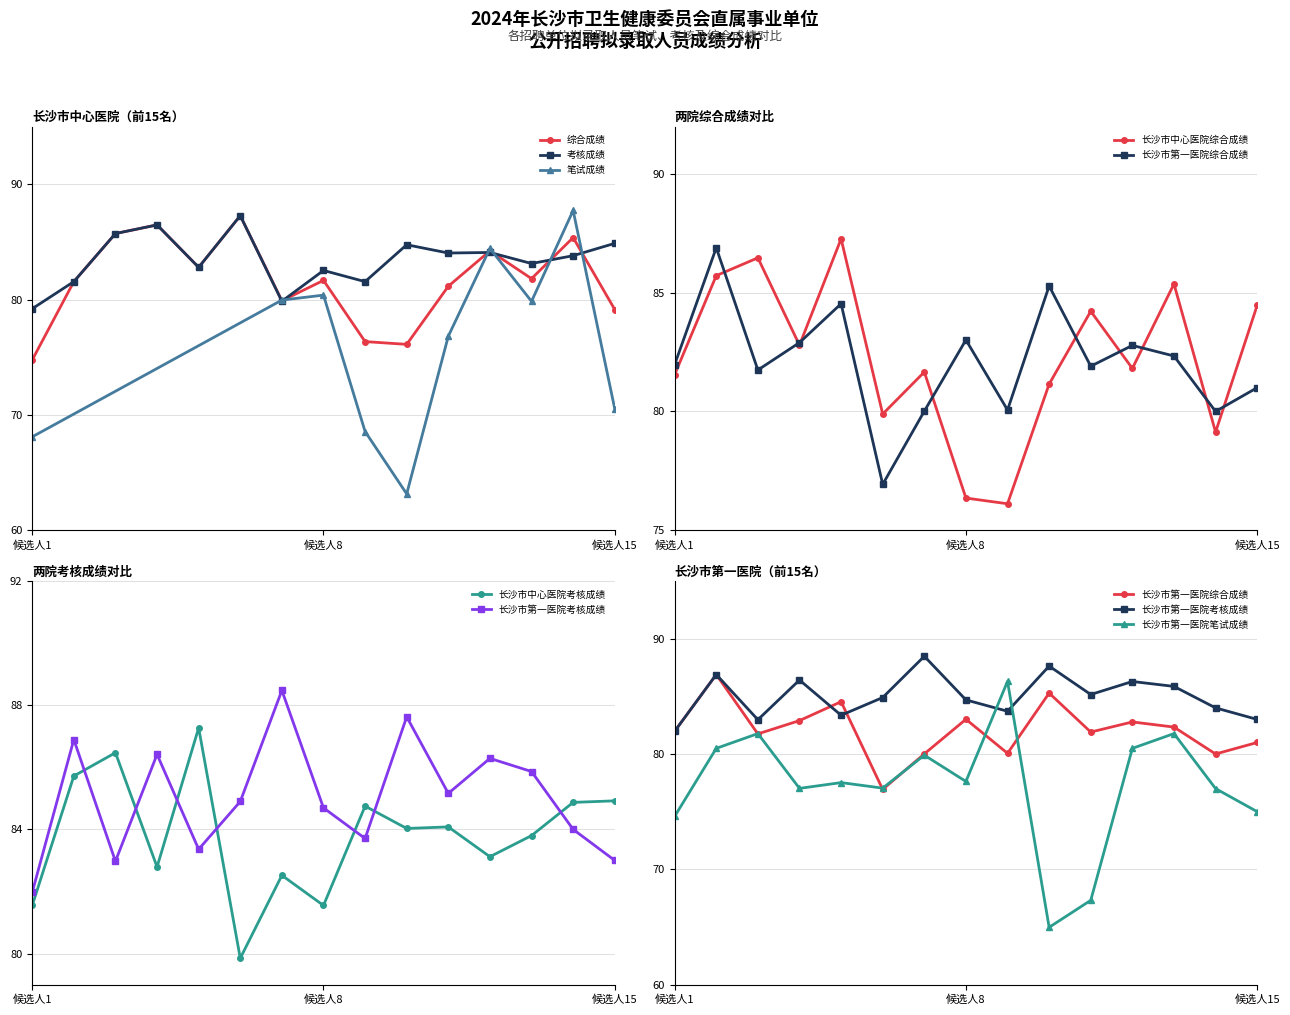

Is it true that 综合成绩 equals 53.2 at 黎培?

False